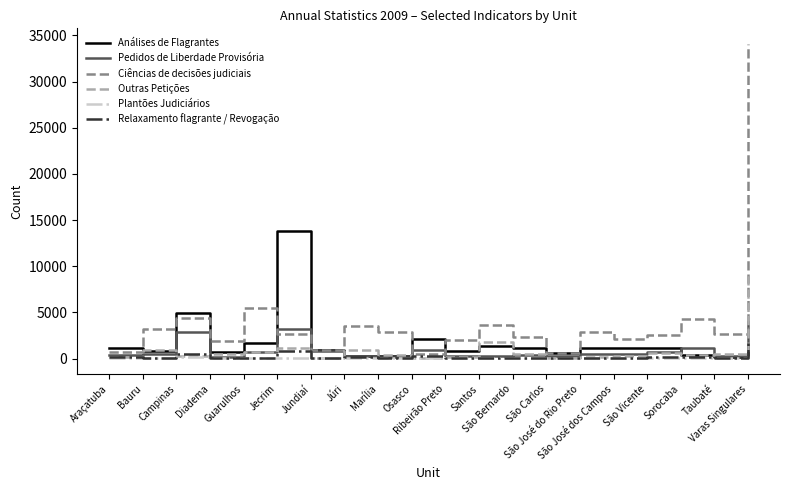

What is the difference between the highest and lowest values at Bauru?

3131